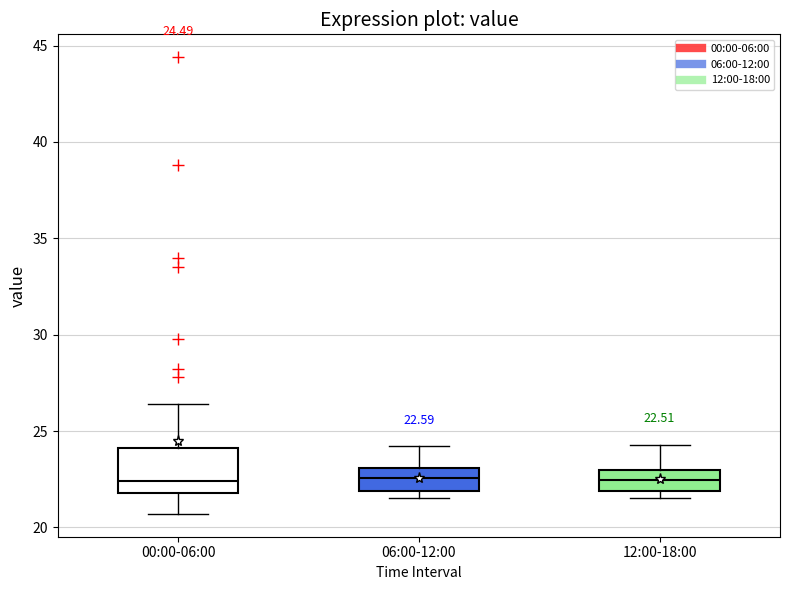

Which box is the tallest, from its lower edge to its upper edge?

00:00-06:00